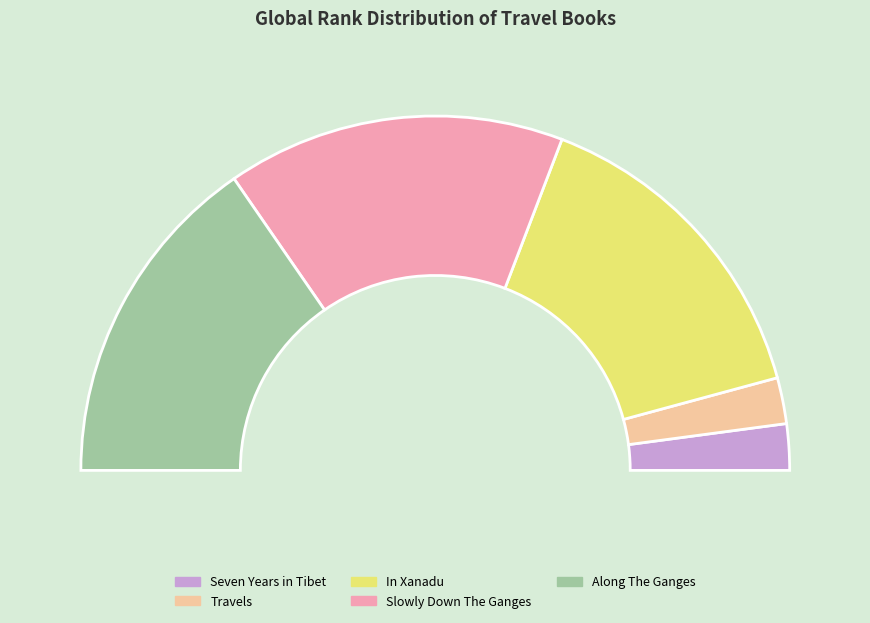

What percentage is NOT represented by Slowly Down The Ganges?

69.1%